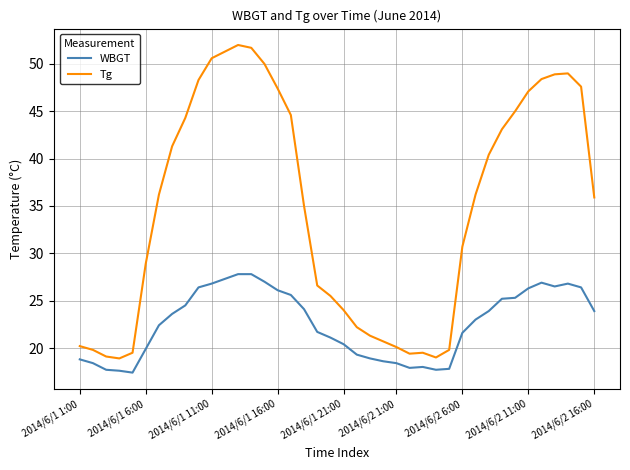

What is the greatest value displayed?

52.0